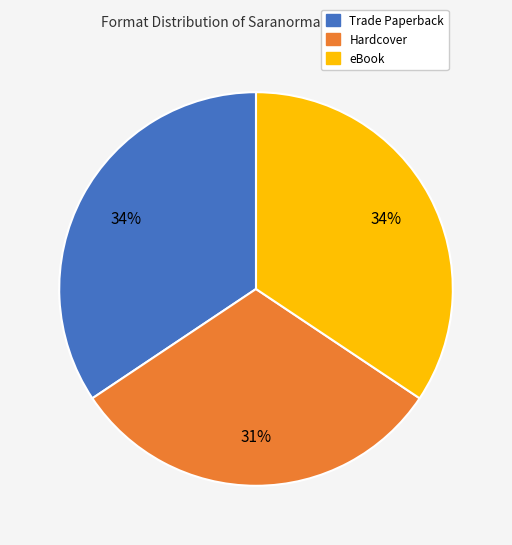

To the nearest percent, what percentage of the pie is Hardcover?

31%